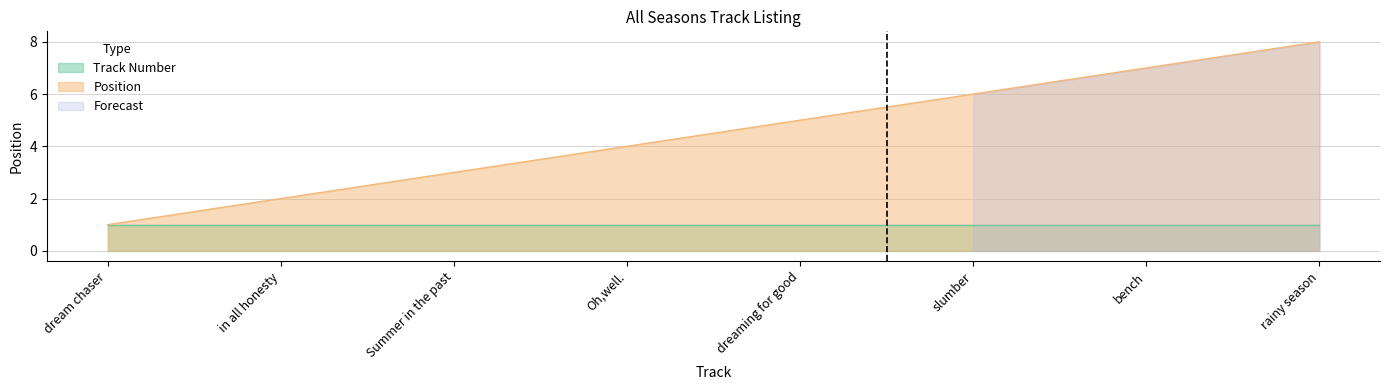

Which category has the lowest value across all series?

dream chaser